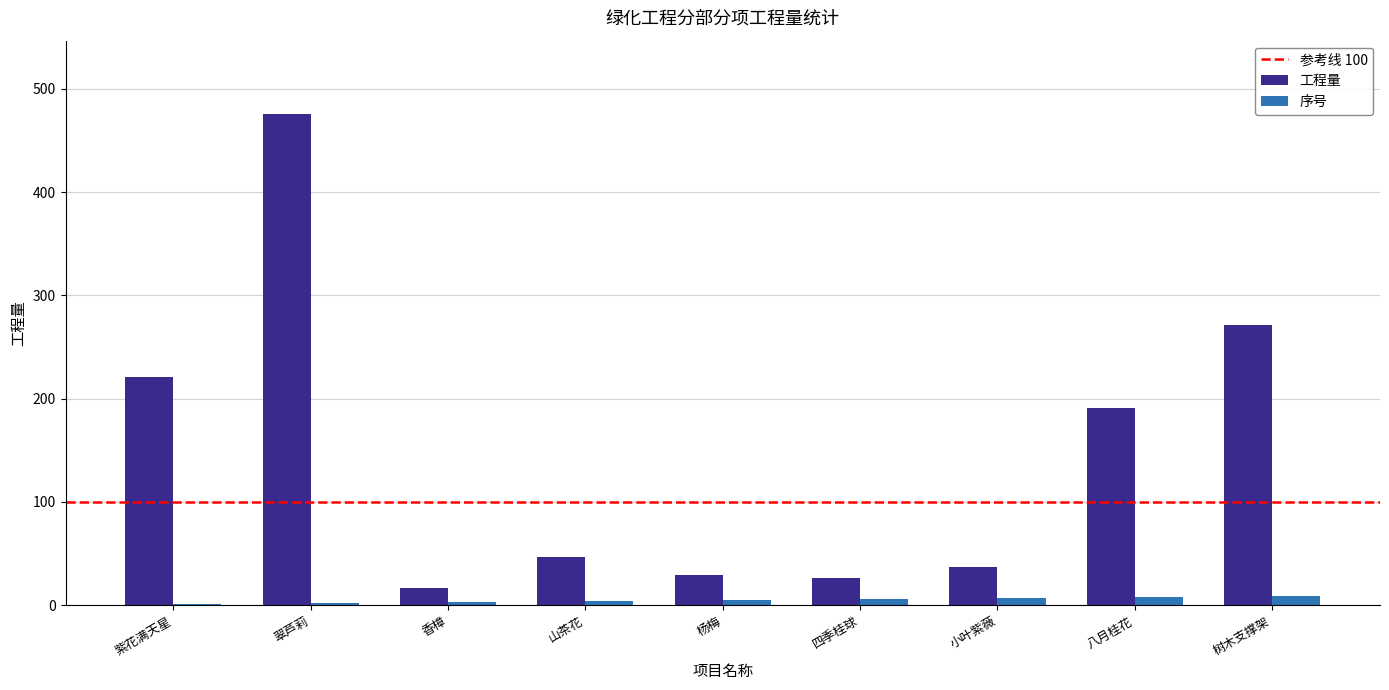

Is it true that 工程量 equals 310.8 at 紫花满天星?

False